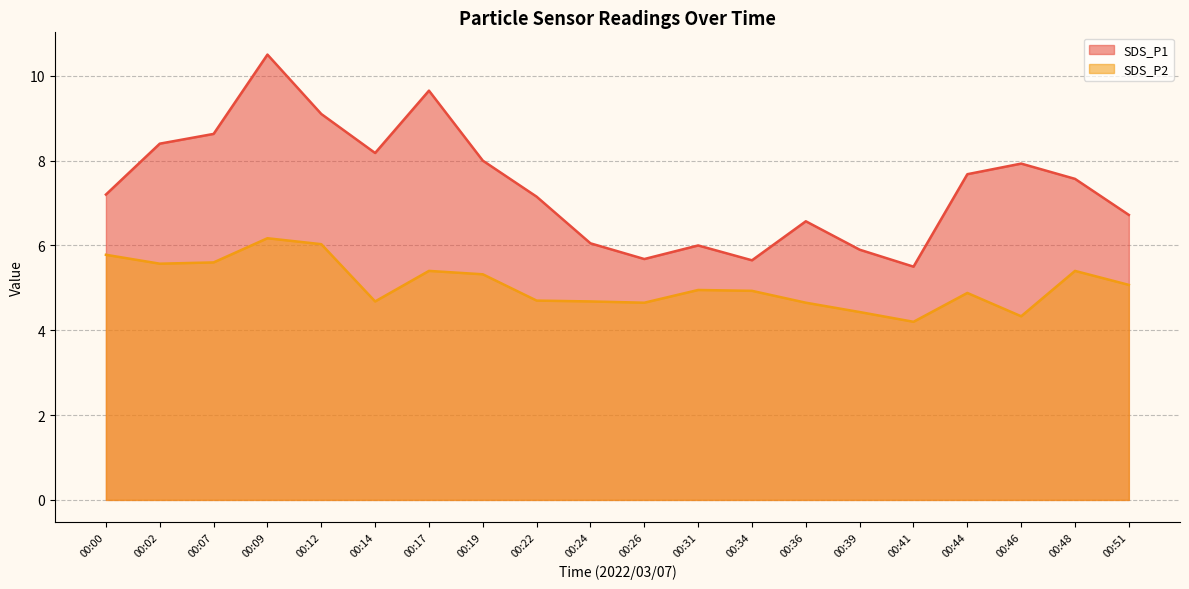

What is the value of the SDS_P1 point at the 10th from the left?

6.0